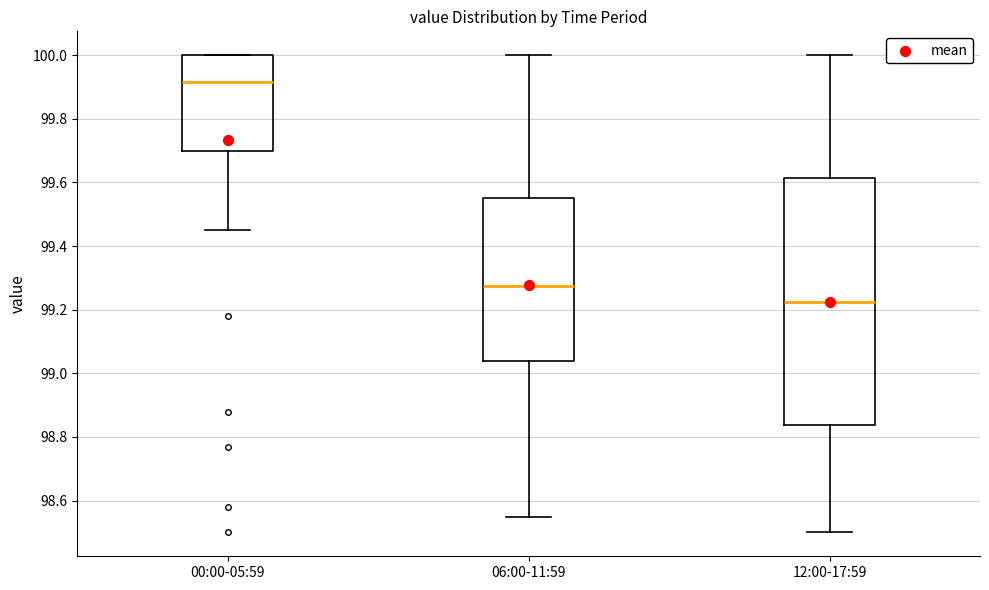

Which box has the highest median line?

00:00-05:59